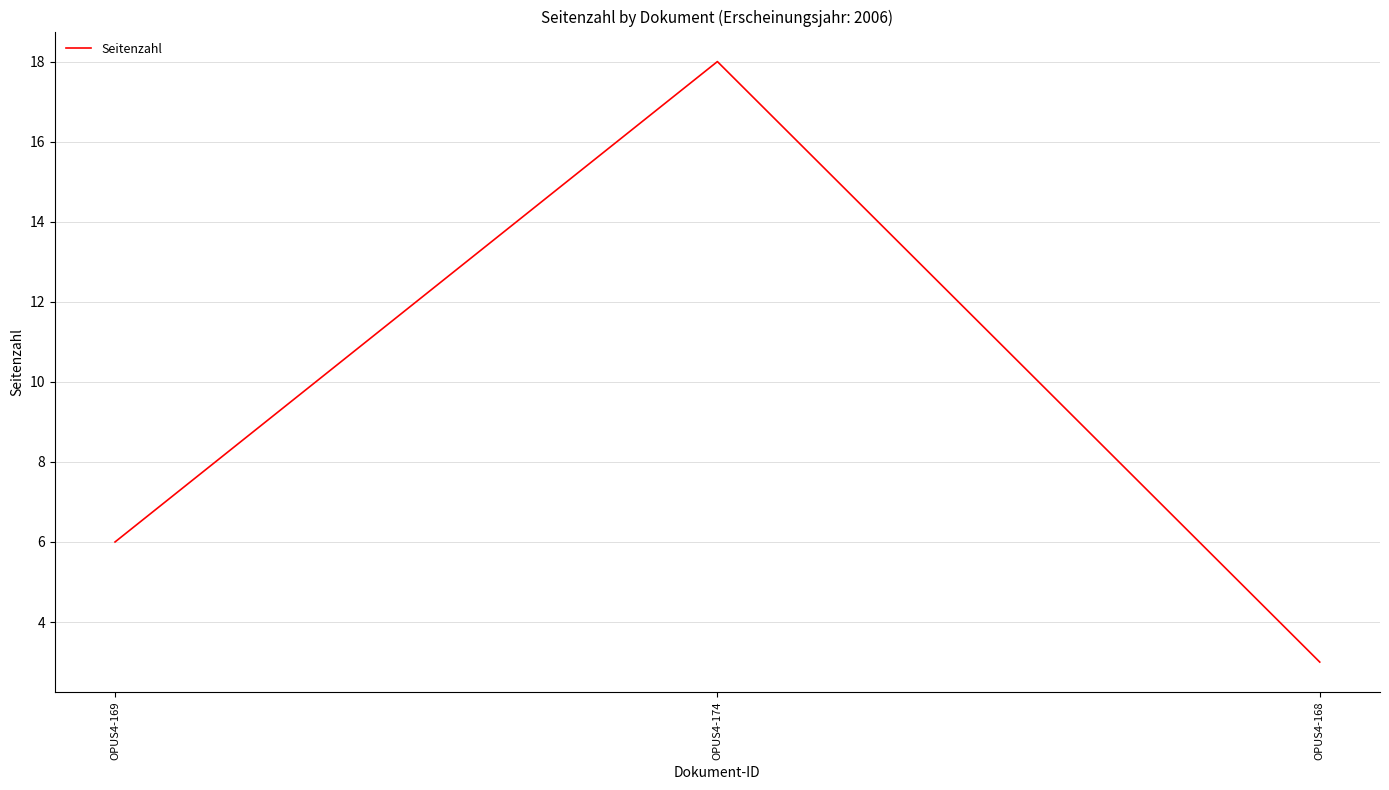

List the labels in order of value, largest first.

OPUS4-174, OPUS4-169, OPUS4-168